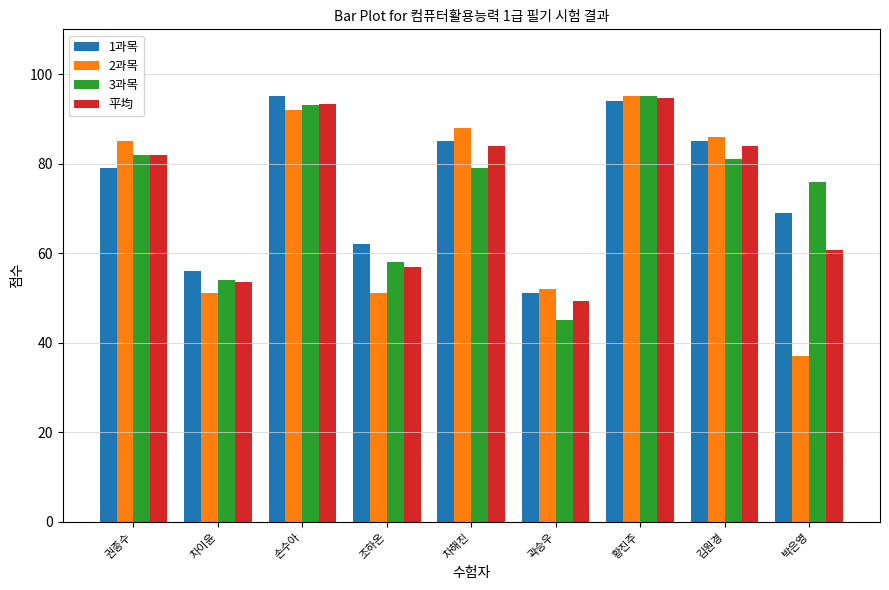

What is the maximum value shown in the chart?

95.0